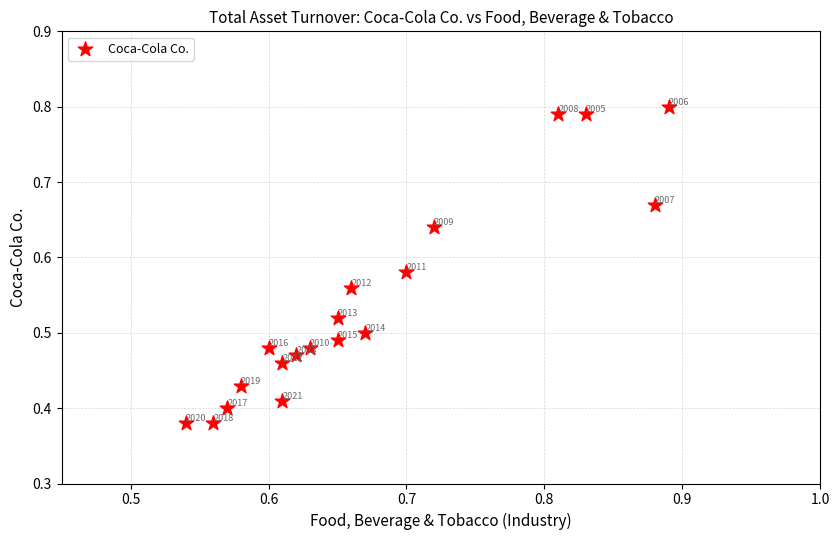

What is the range of X values (max minus min)?

0.3